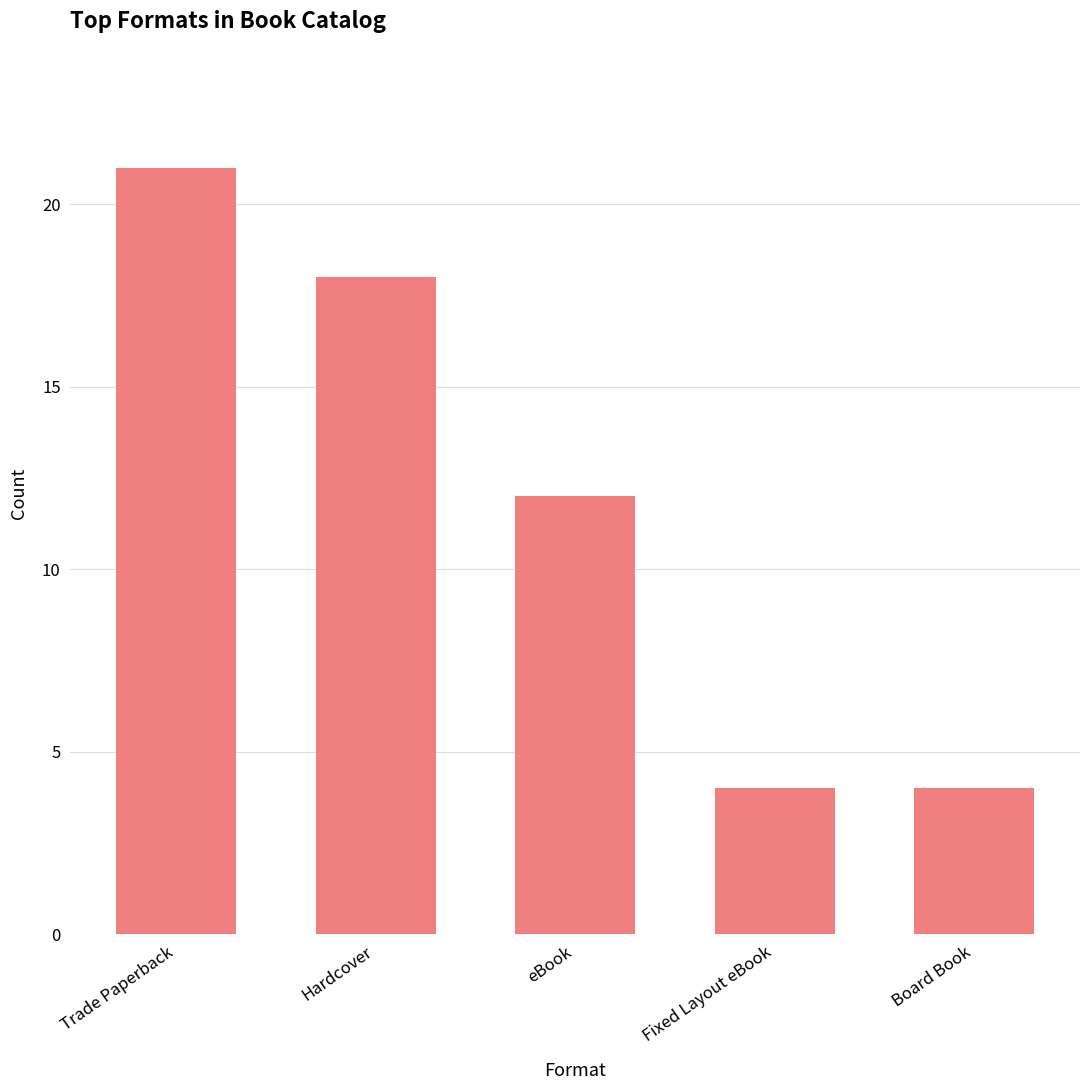

How many data points does each series have?

5